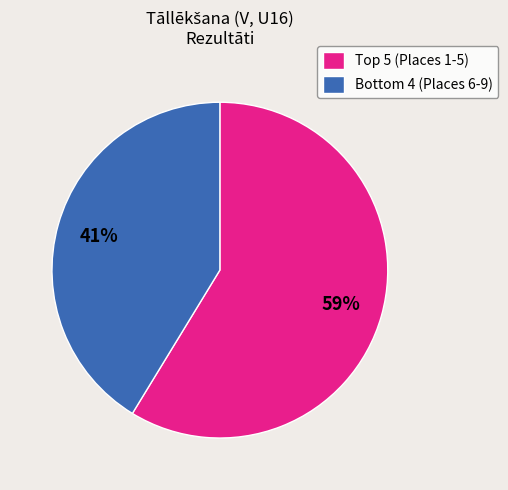

Rank the categories by value from lowest to highest.

Bottom 4 (Places 6-9), Top 5 (Places 1-5)